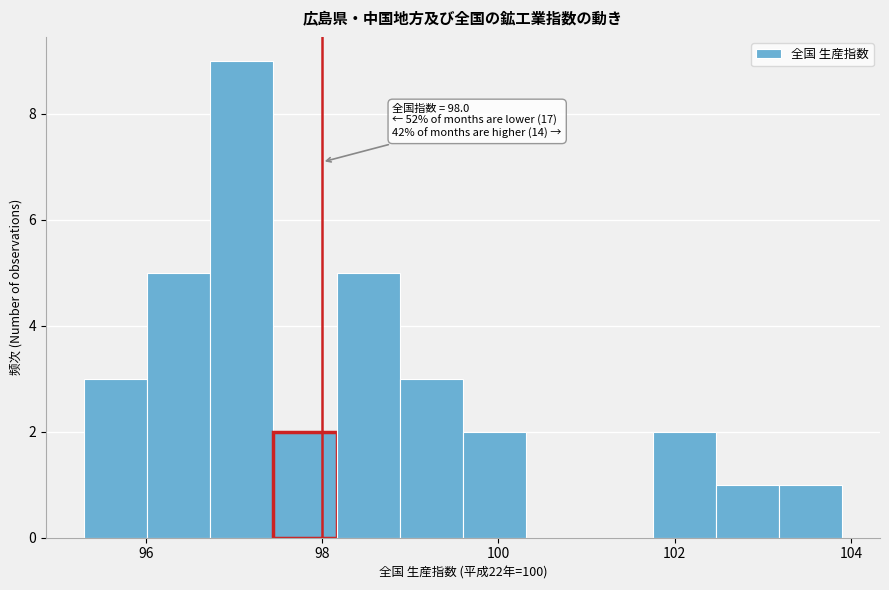

Around what value on the x-axis is the tallest bar? Give the approximate position of its centre, as read against the axis.

97.0